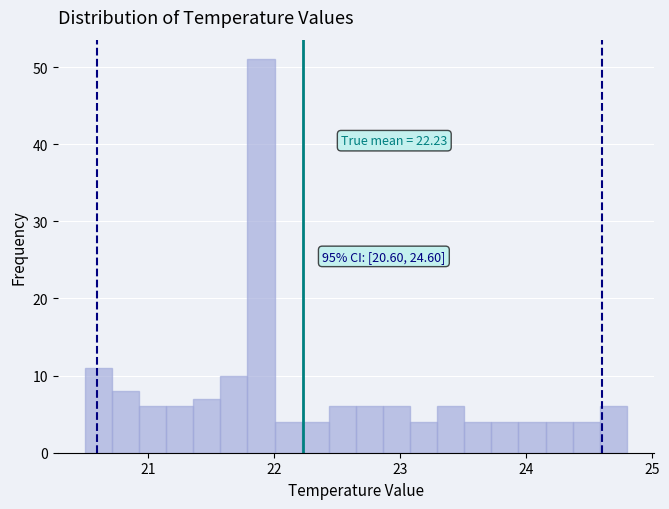

Read against the x-axis, roughly where is the centre of the tallest bar?

21.9